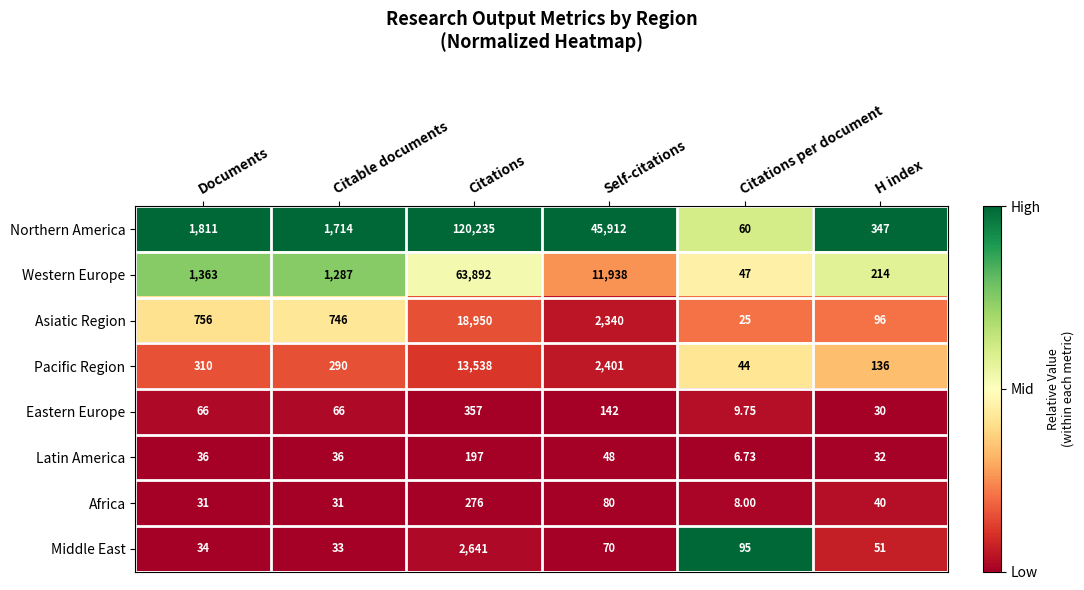

Which series has the widest spread of values?

Northern America